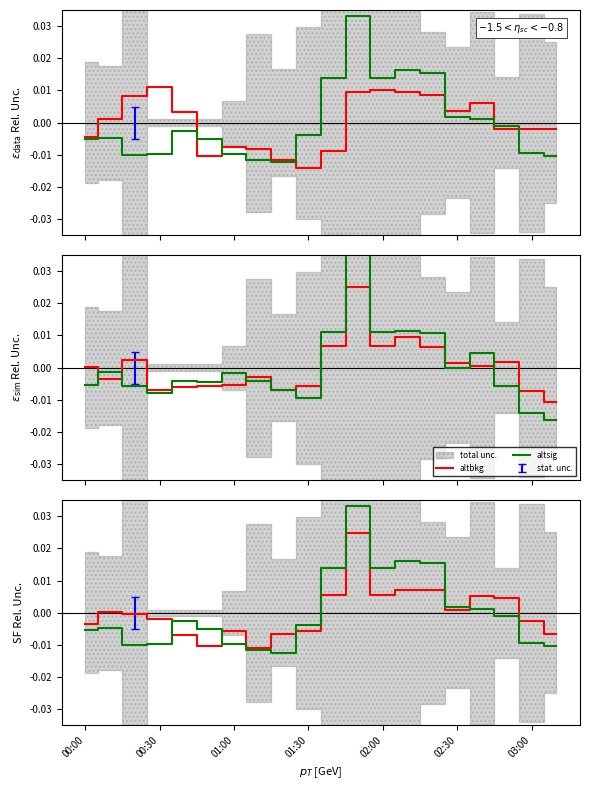

Between 7 and 10, which series saw the biggest shift?

altsig